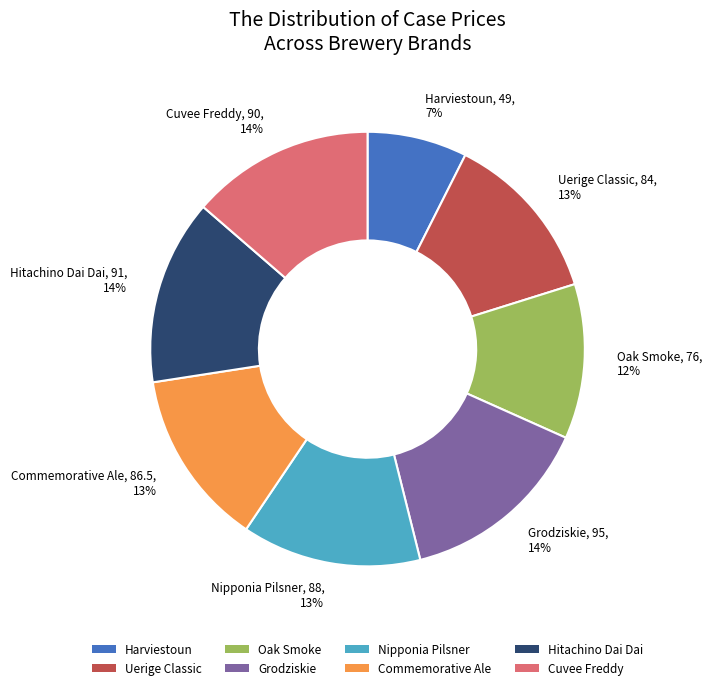

Do Grodziskie and Oak Smoke together represent more than half of the pie?

No